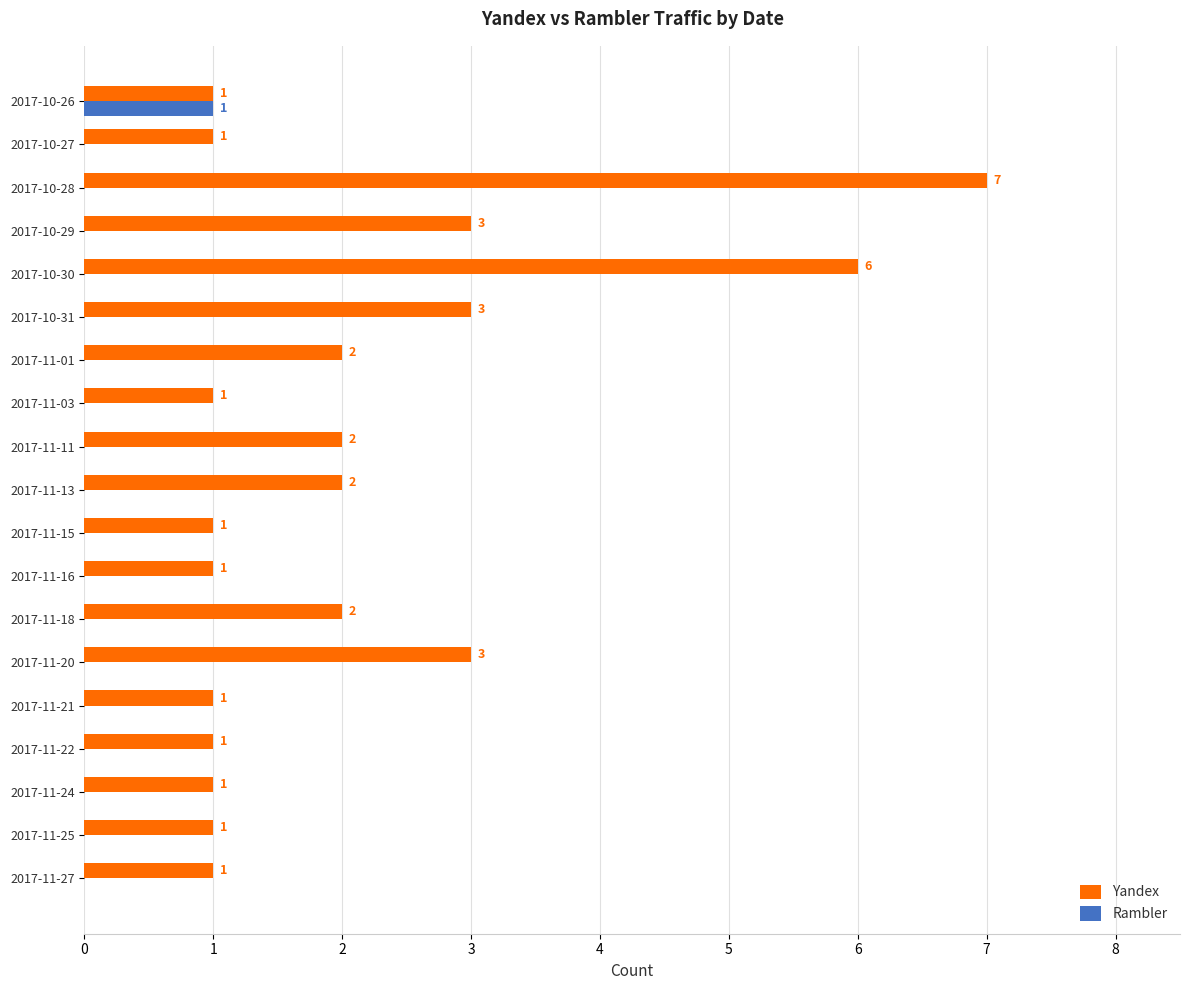

Is it true that Yandex equals 1 at 2017-11-21?

True